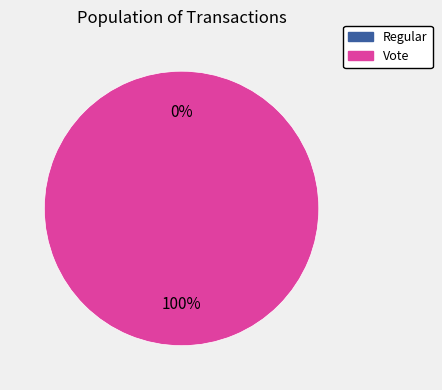

Does any single category account for the majority?

Yes